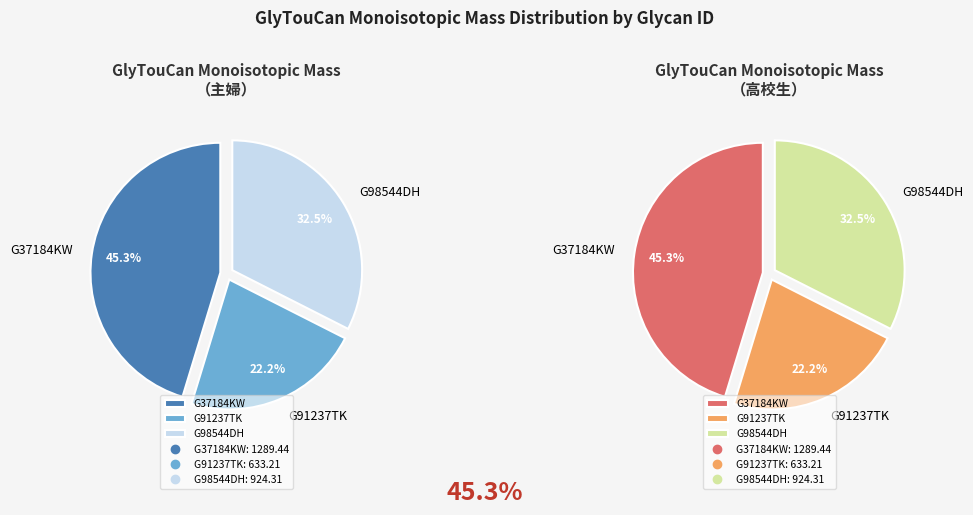

To the nearest percent, what is the difference between the G98544DH and G91237TK slice percentages?

10%